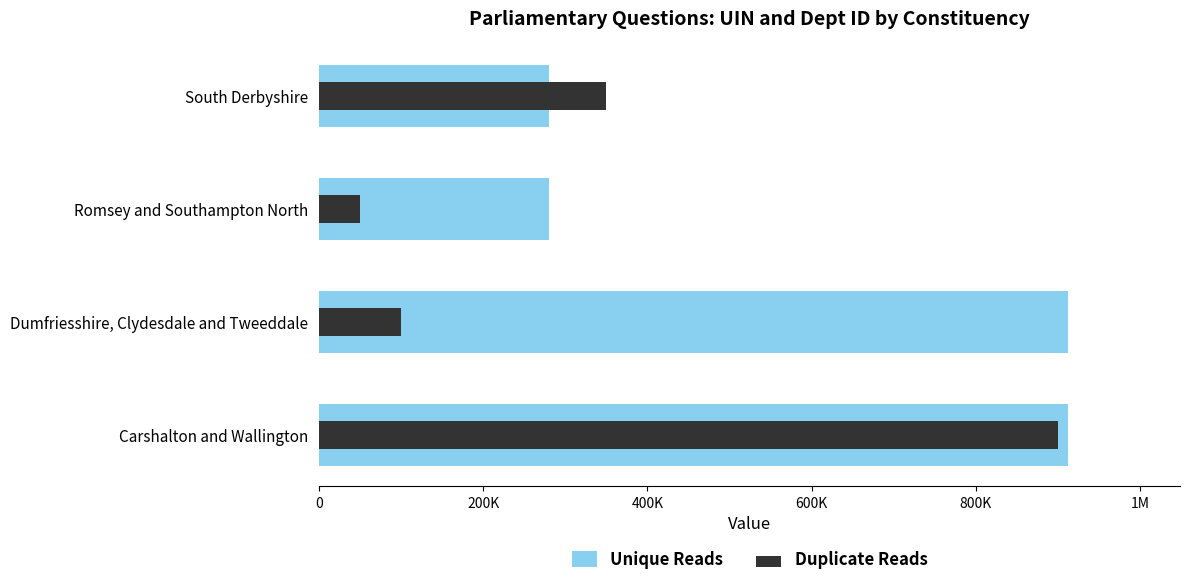

What is the difference between the maximum and minimum values in the Duplicate Reads series?

850000